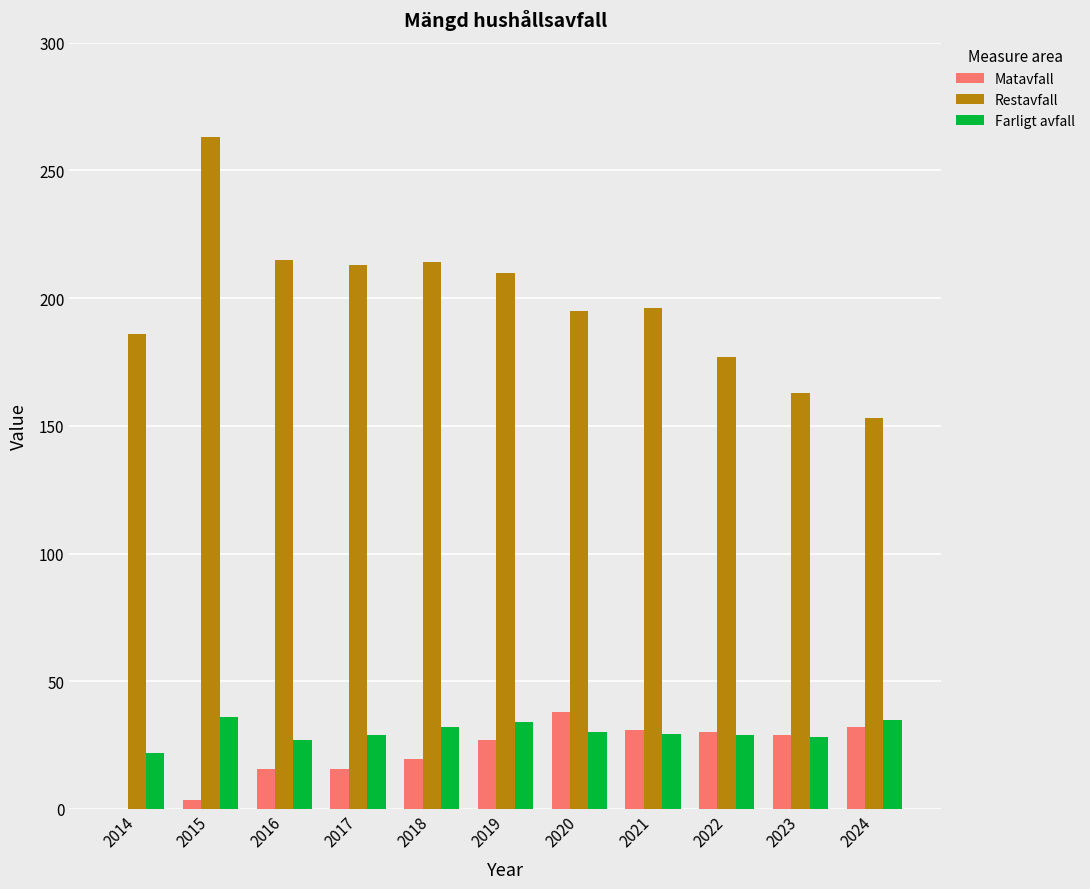

Count the number of categories in the chart.

11